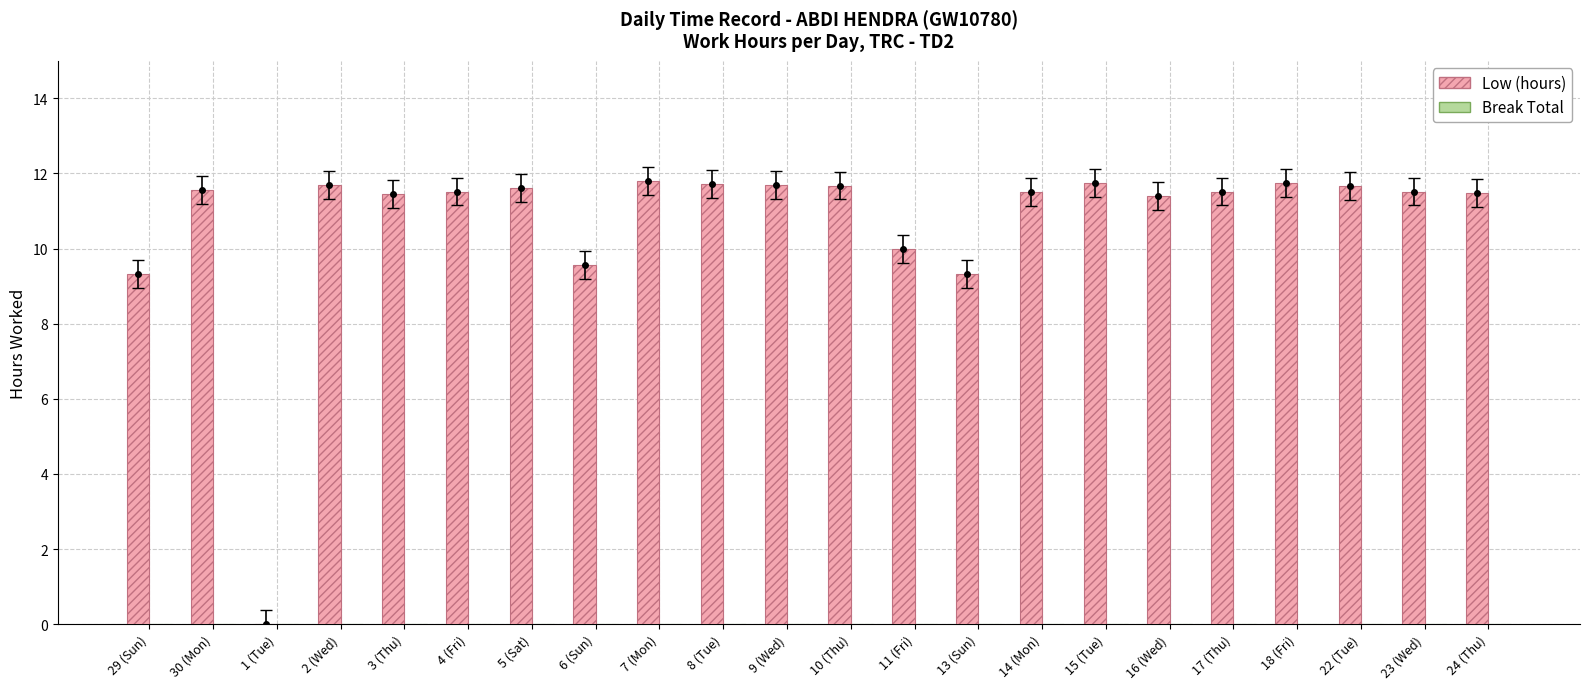

Approximately how many times larger is the value at 6 (Sun) compared to 4 (Fri)?

0.8